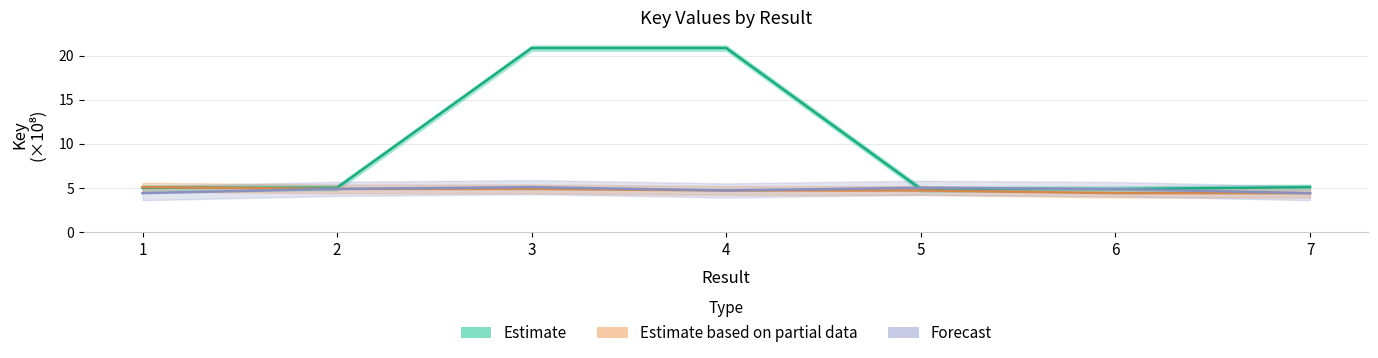

What is the approximate value of Forecast at 5?

5.0